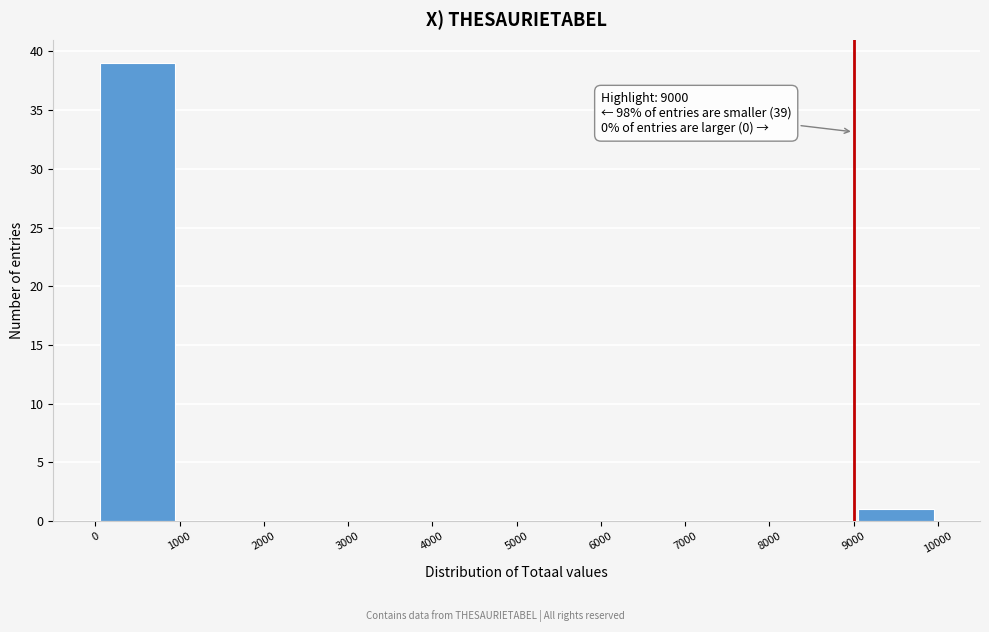

Over which range of the x-axis is the bar tallest?

0 to 1000